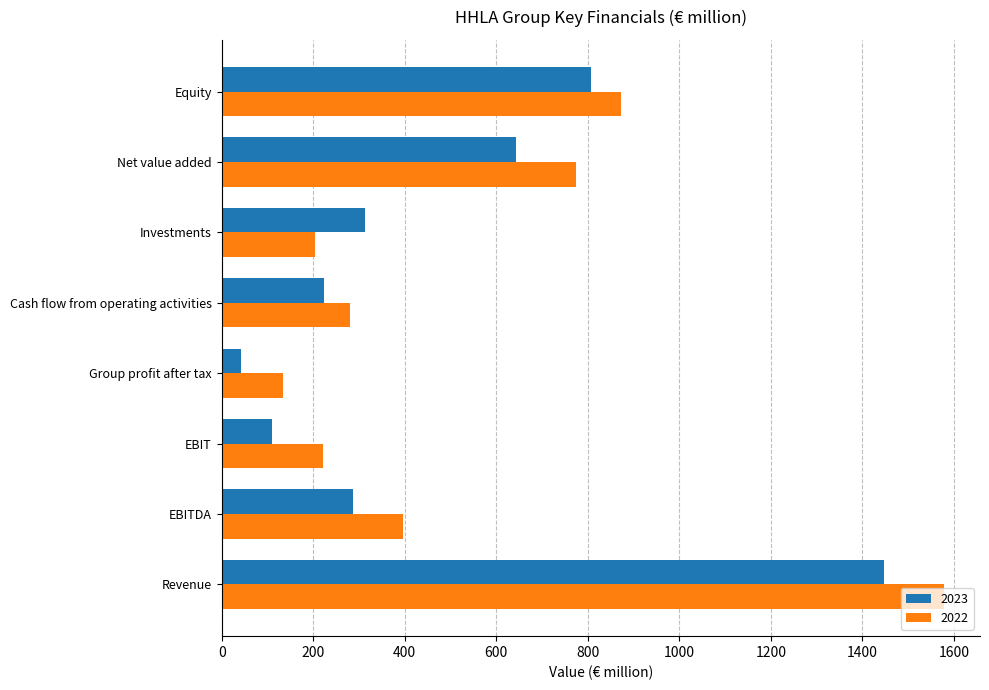

Which series has the largest total across all categories?

2022